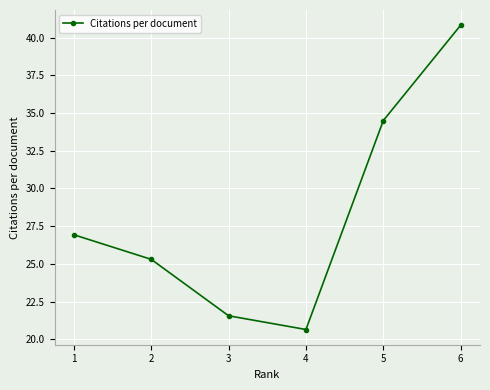

Which category has the lowest value across all series?

4